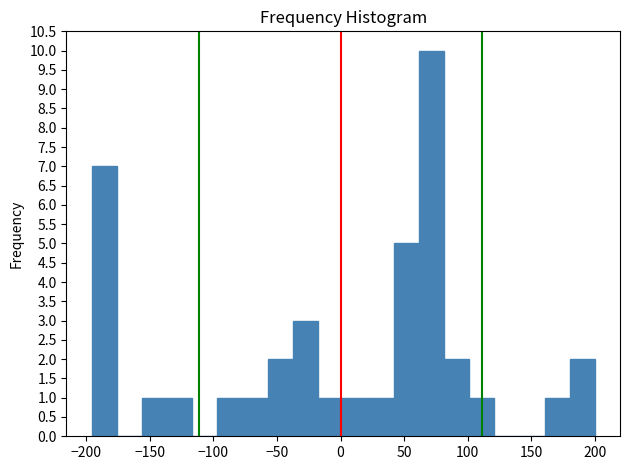

Read against the x-axis, roughly where is the centre of the tallest bar?

70